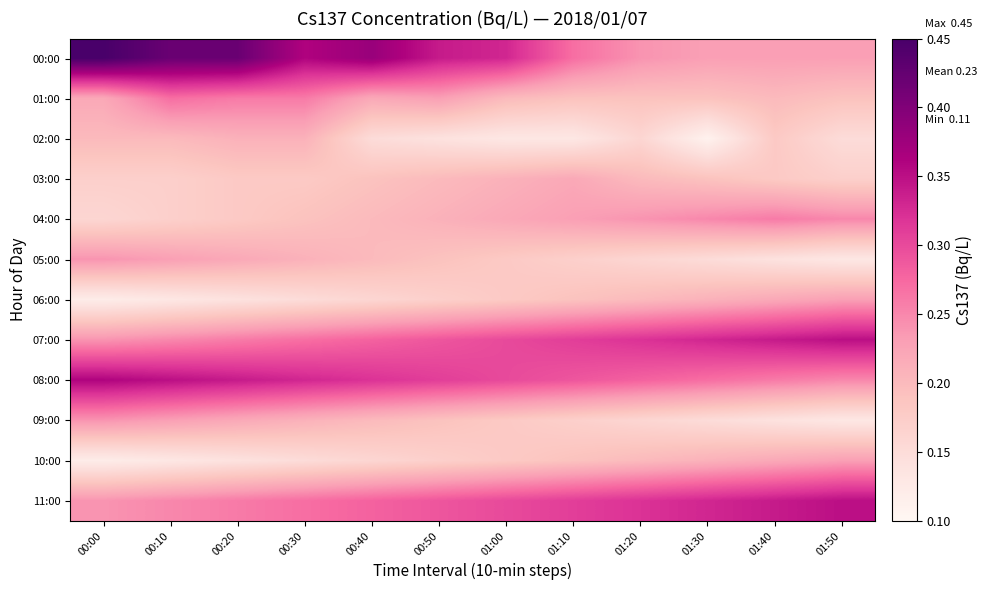

At which category does the chart reach its minimum across all series?

01:30